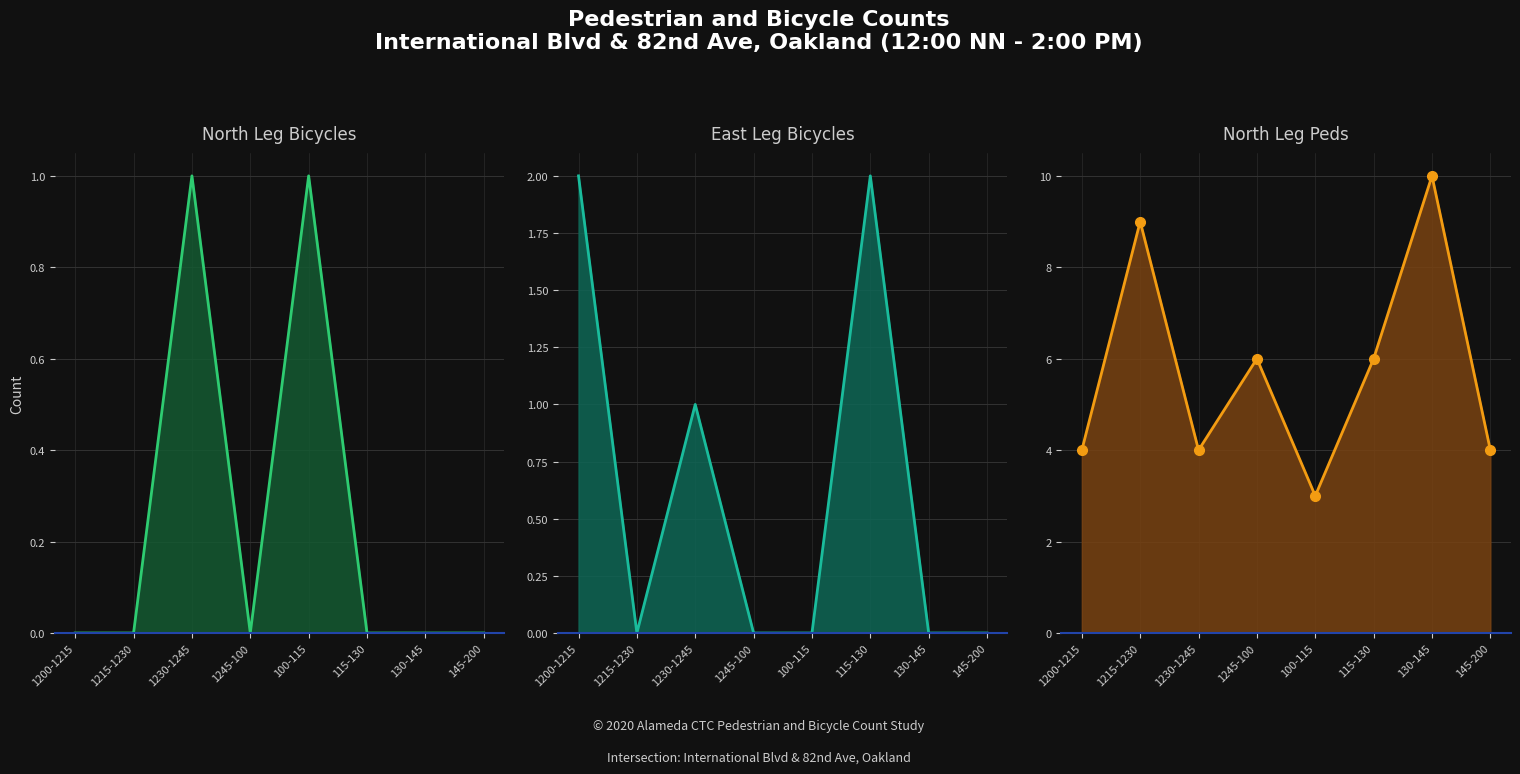

Rank the series at 145-200 from lowest to highest value.

North Leg Bicycles, East Leg Bicycles, North Leg Peds